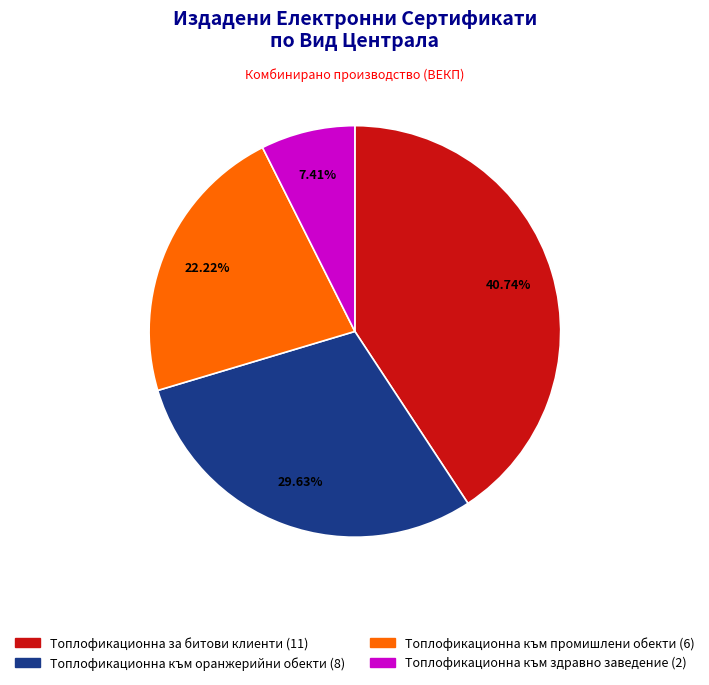

To the nearest percent, what is the average slice percentage?

25%